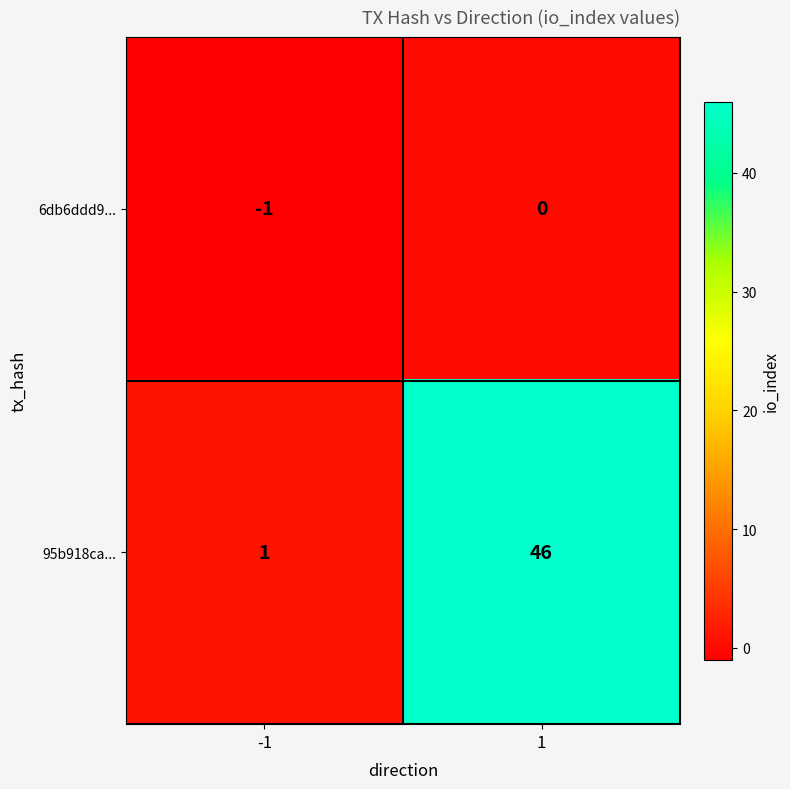

The value of 6db6ddd9... at -1 is -1. True or false?

True